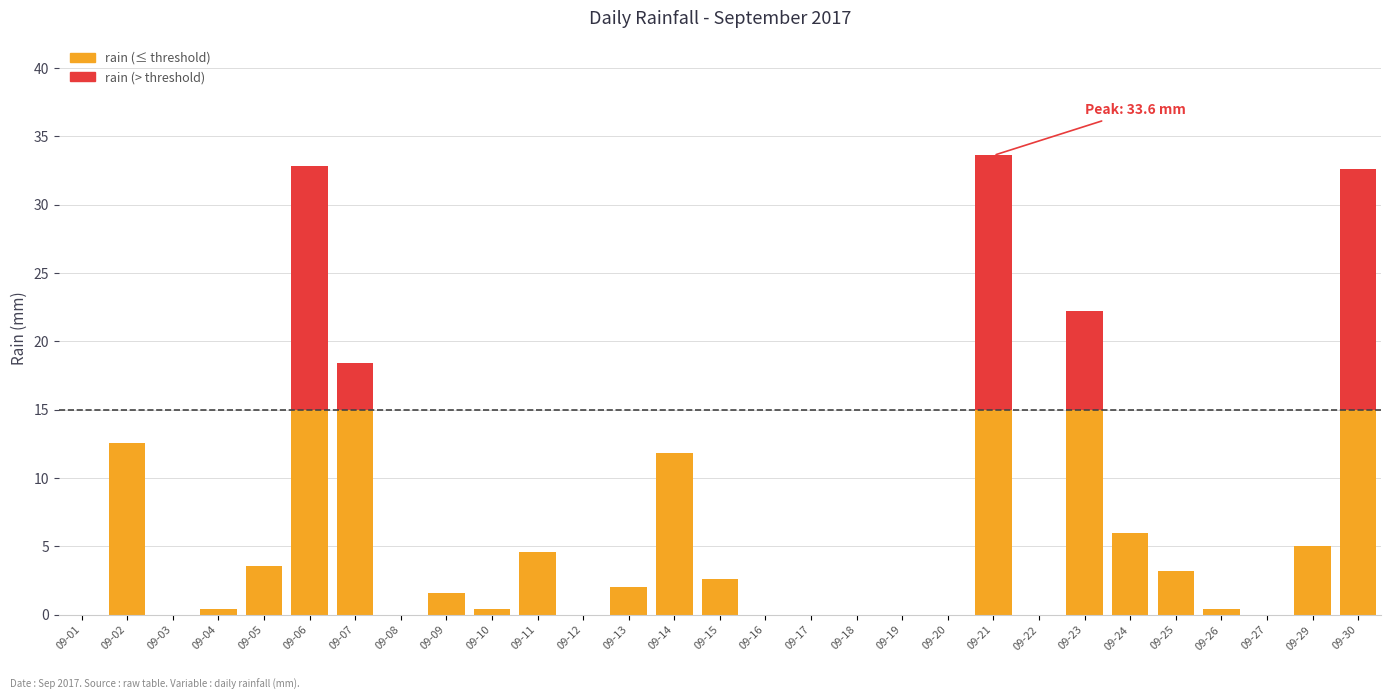

Where does the data first go above 1?

09-02